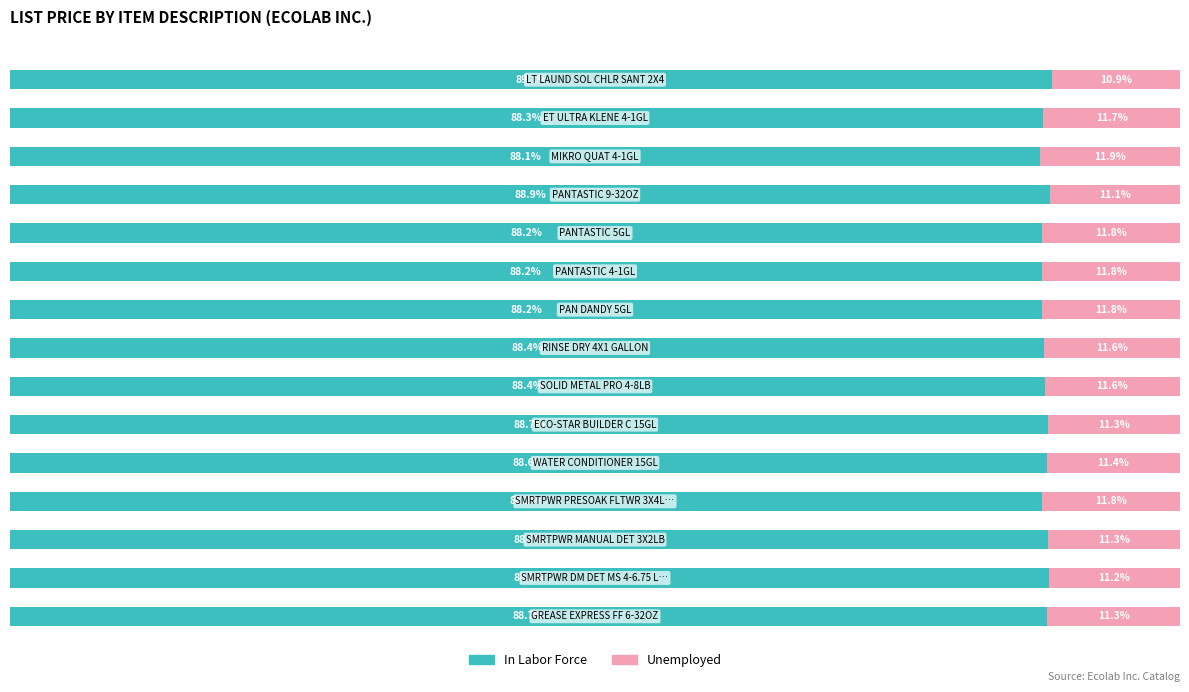

Reading left to right, extract all data points from this chart.

In Labor Force: 0=88.7	1=88.8	2=88.7	3=88.2	4=88.6	5=88.7	6=88.4	7=88.4	8=88.2	9=88.2	10=88.2	11=88.9	12=88.1	13=88.3	14=89.1
Unemployed: 0=11.3	1=11.2	2=11.3	3=11.8	4=11.4	5=11.3	6=11.6	7=11.6	8=11.8	9=11.8	10=11.8	11=11.1	12=11.9	13=11.7	14=10.9